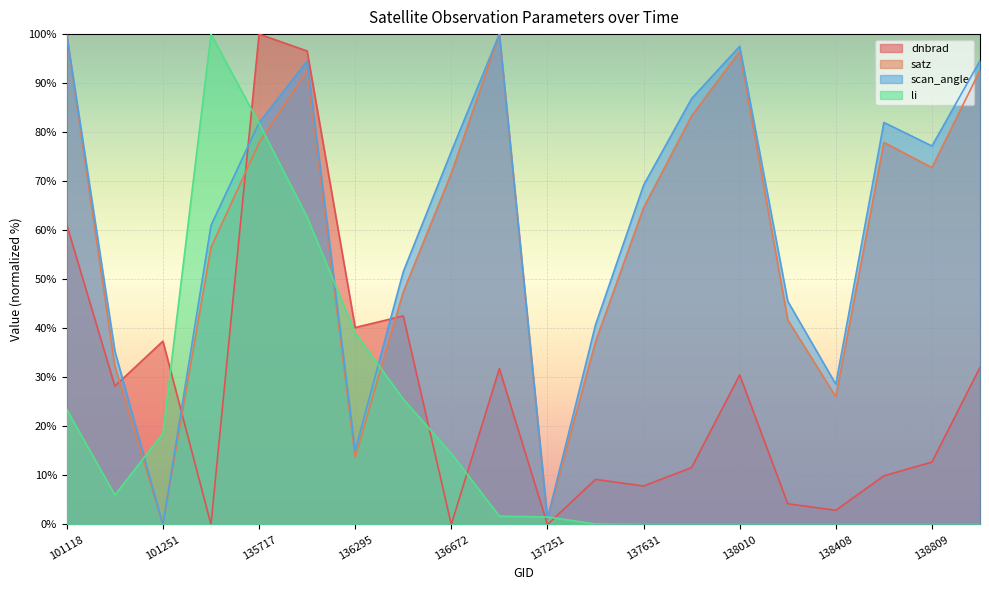

Which category has the highest value in the li series?

135532